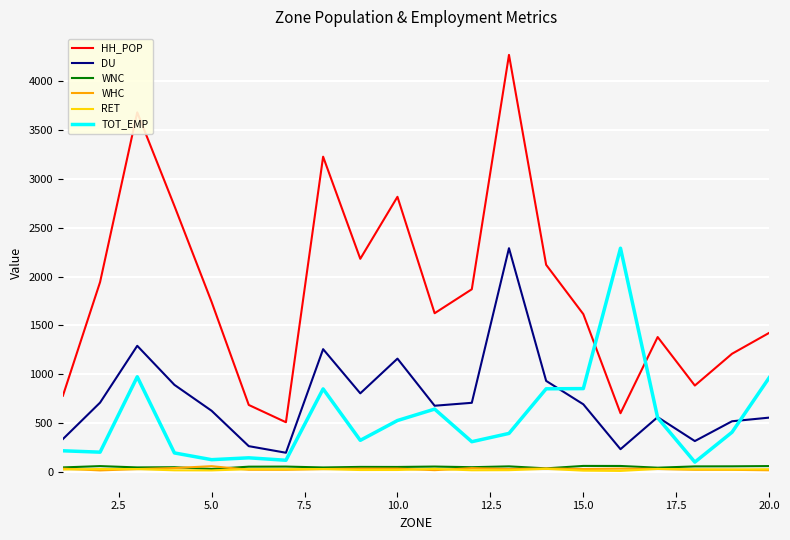

Which series has the largest total across all categories?

HH_POP